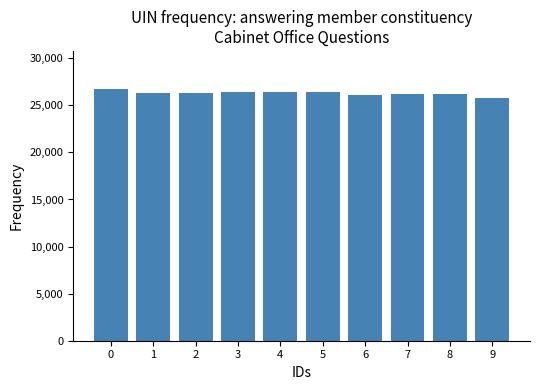

What is the sum of all values?

262867